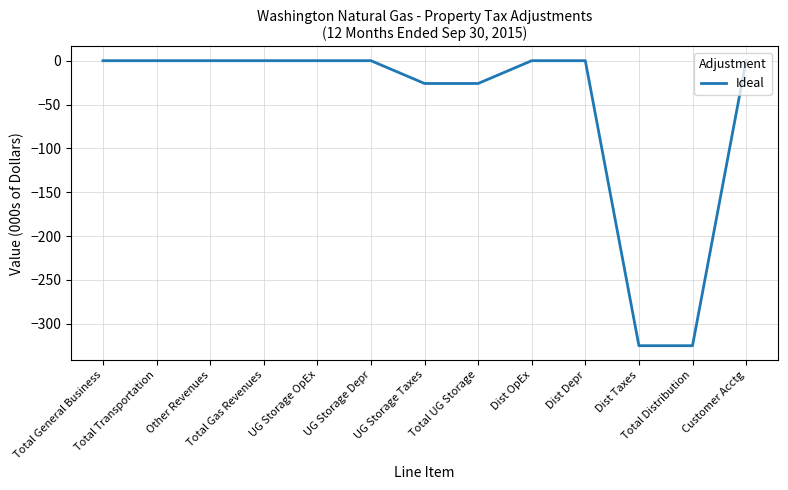

The value at UG Storage Taxes is -47. True or false?

False